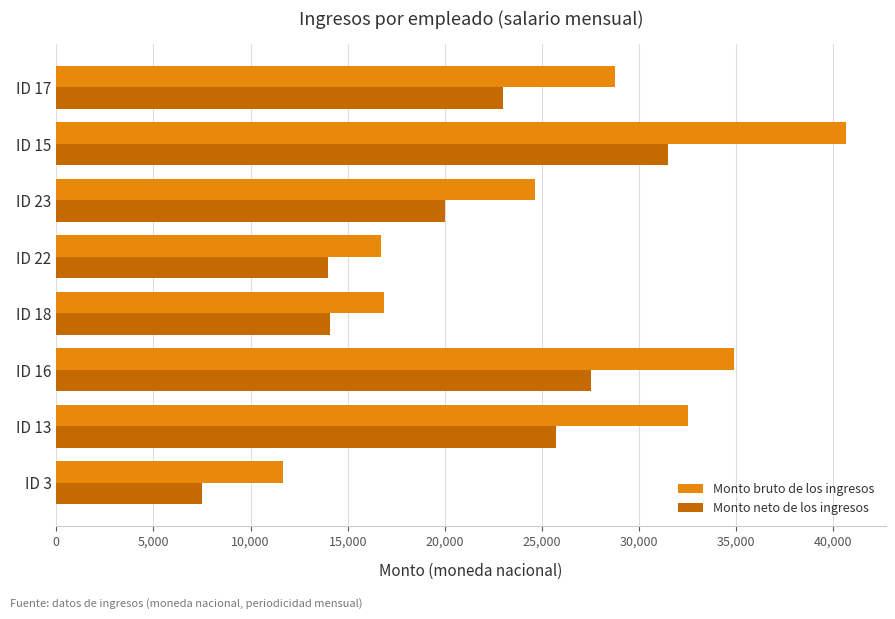

Which series changed the most between ID 13 and ID 22?

Monto bruto de los ingresos